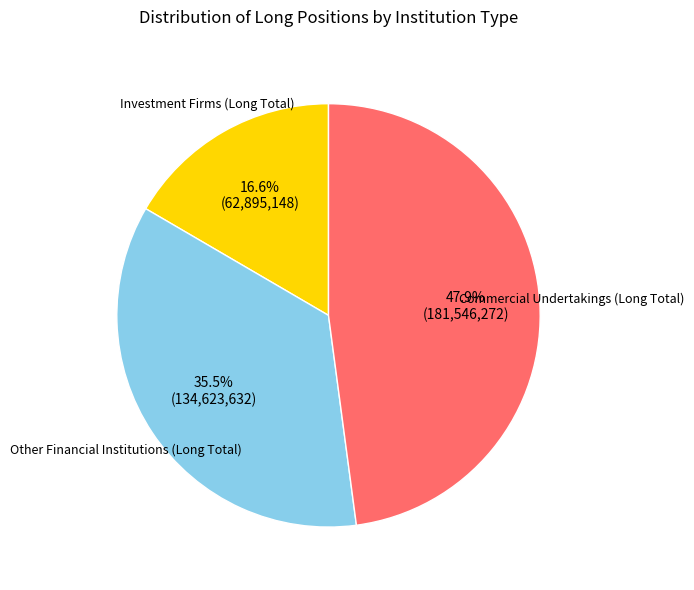

Is there a majority slice in this chart?

No